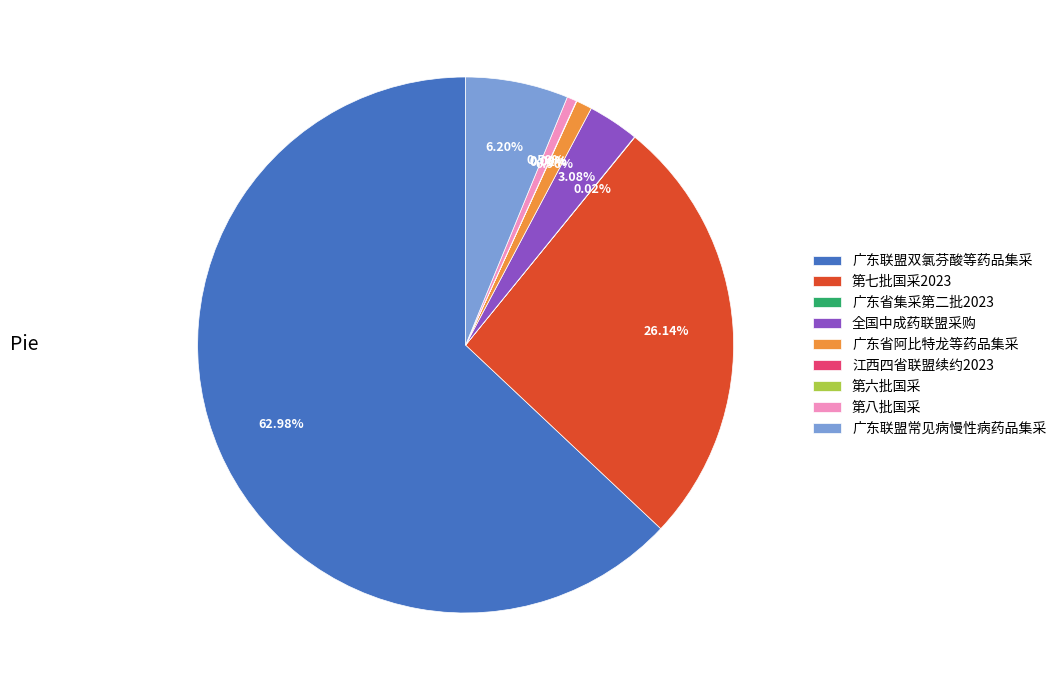

Between 第七批国采2023 and 第八批国采, which is larger?

第七批国采2023